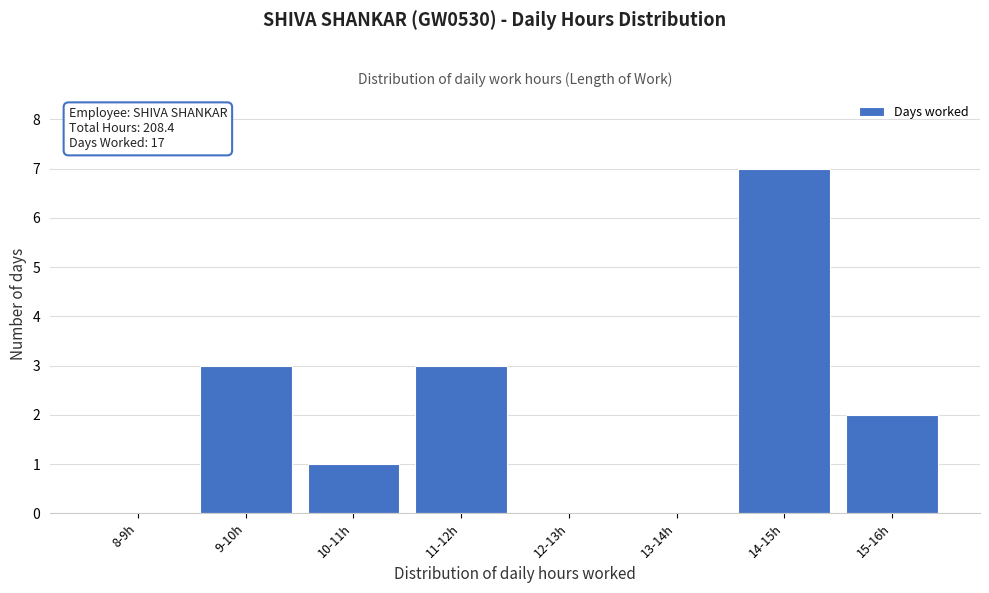

Reading left to right, list all the values displayed in this chart.

8-9h=0	9-10h=3	10-11h=1	11-12h=3	12-13h=0	13-14h=0	14-15h=7	15-16h=2